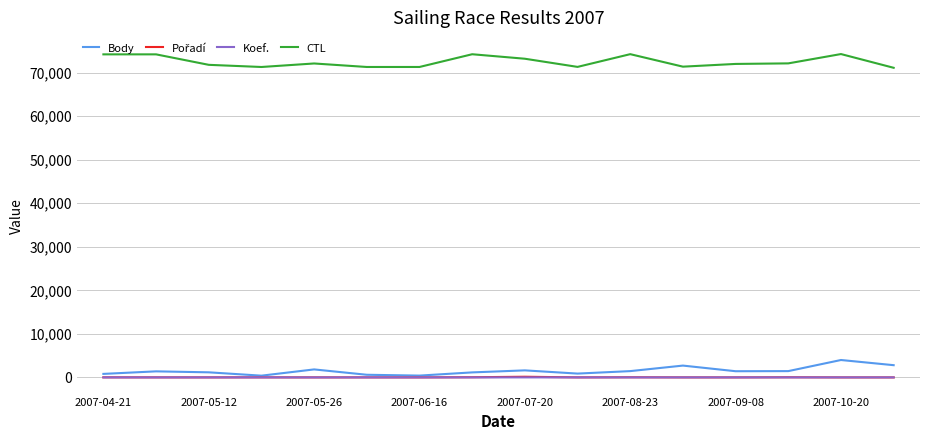

What is the maximum value shown in the chart?

74276